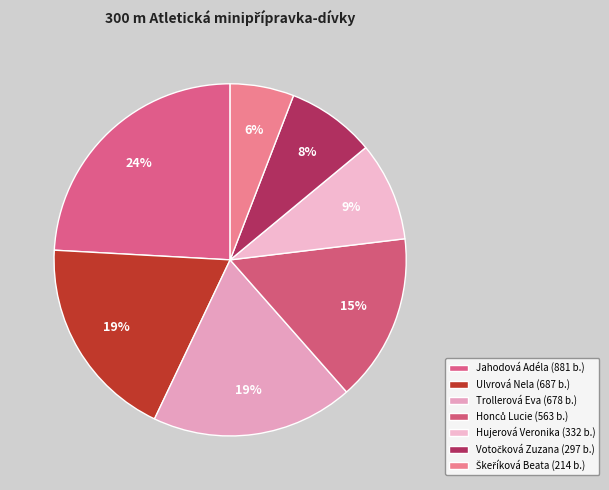

To the nearest percent, what is the difference between the largest and smallest slice percentages?

18%